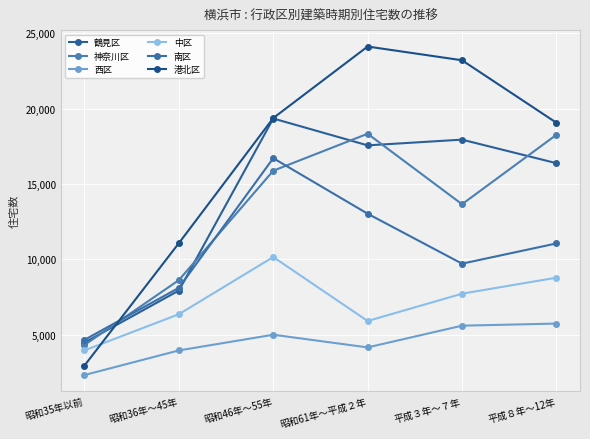

List the labels in order of 鶴見区 value, smallest first.

昭和35年以前, 昭和36年～45年, 平成８年～12年, 昭和61年～平成２年, 平成３年～７年, 昭和46年～55年